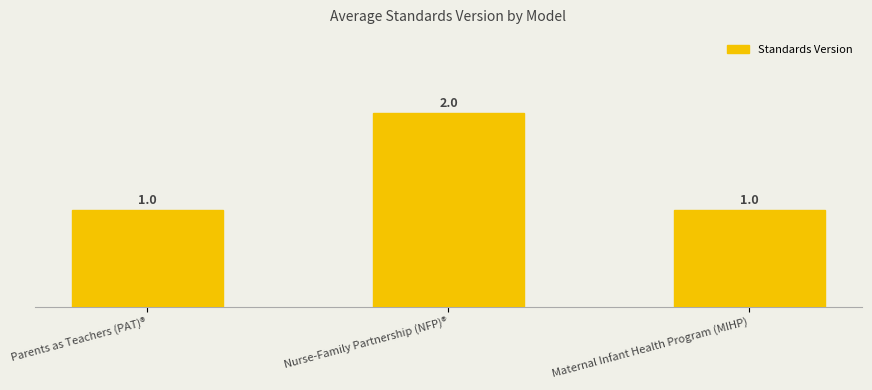

How many values are between 1 and 2?

3